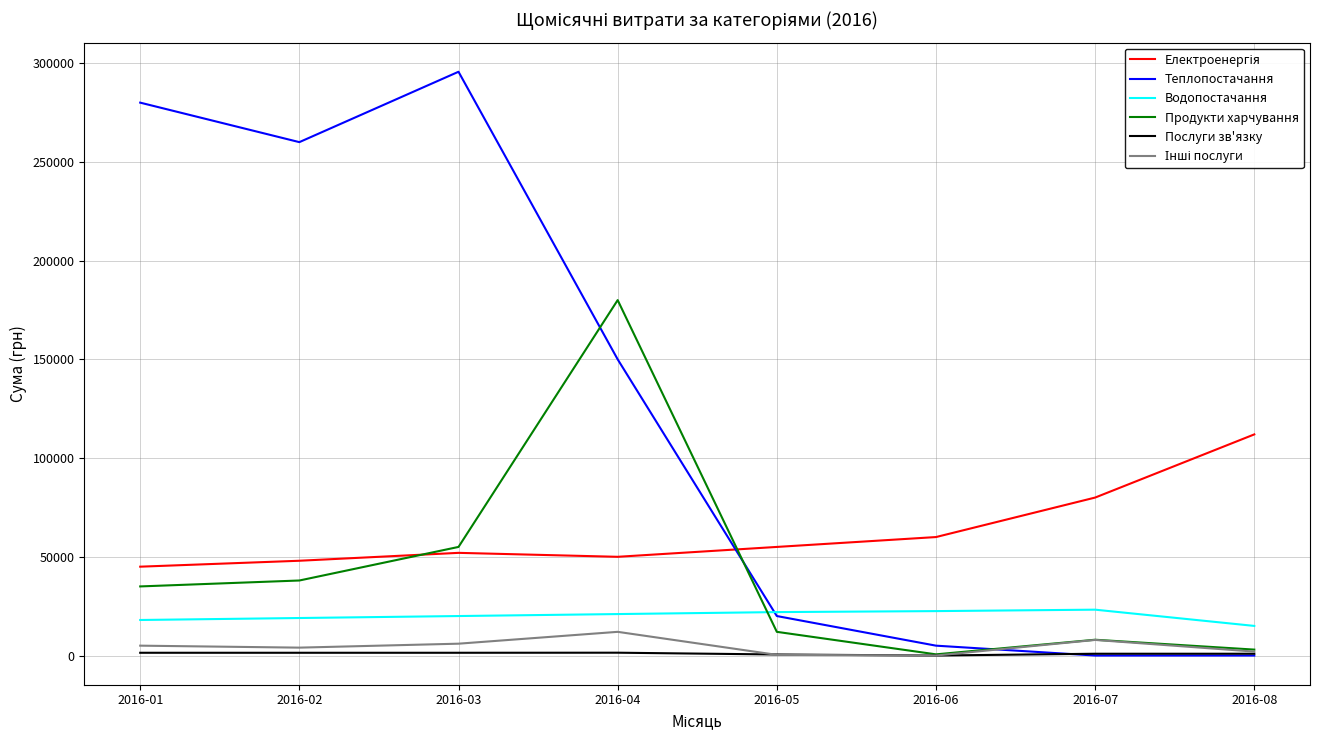

How many categories are shown in the chart?

8